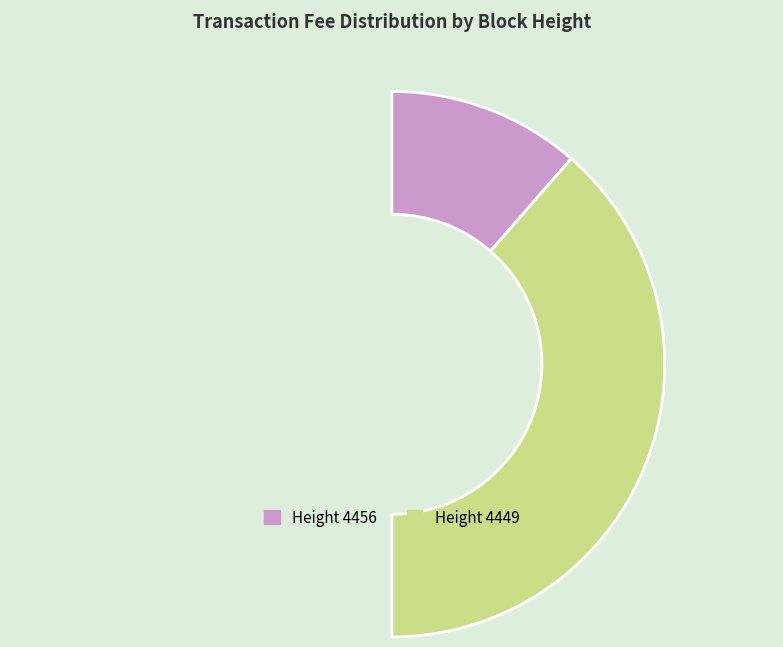

To the nearest percent, what percentage of the pie is 4449?

77%